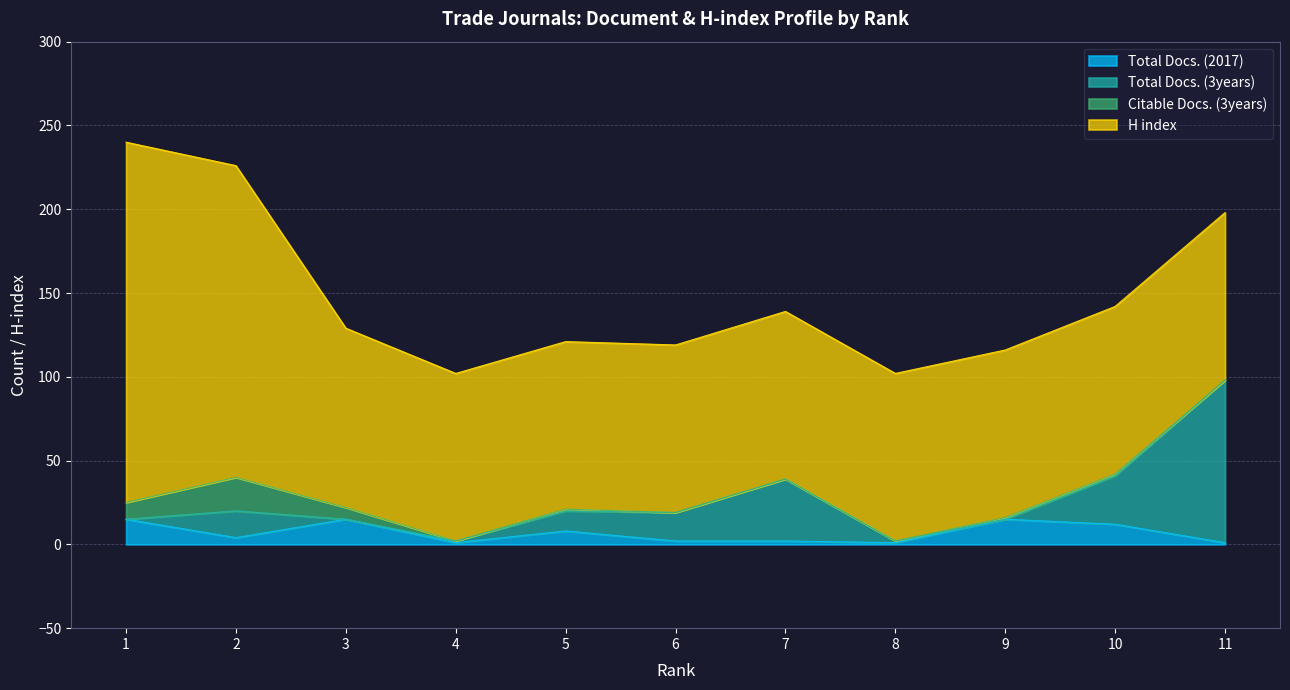

Where do Total Docs. (2017) and Citable Docs. (3years) first cross each other?

1 and 2